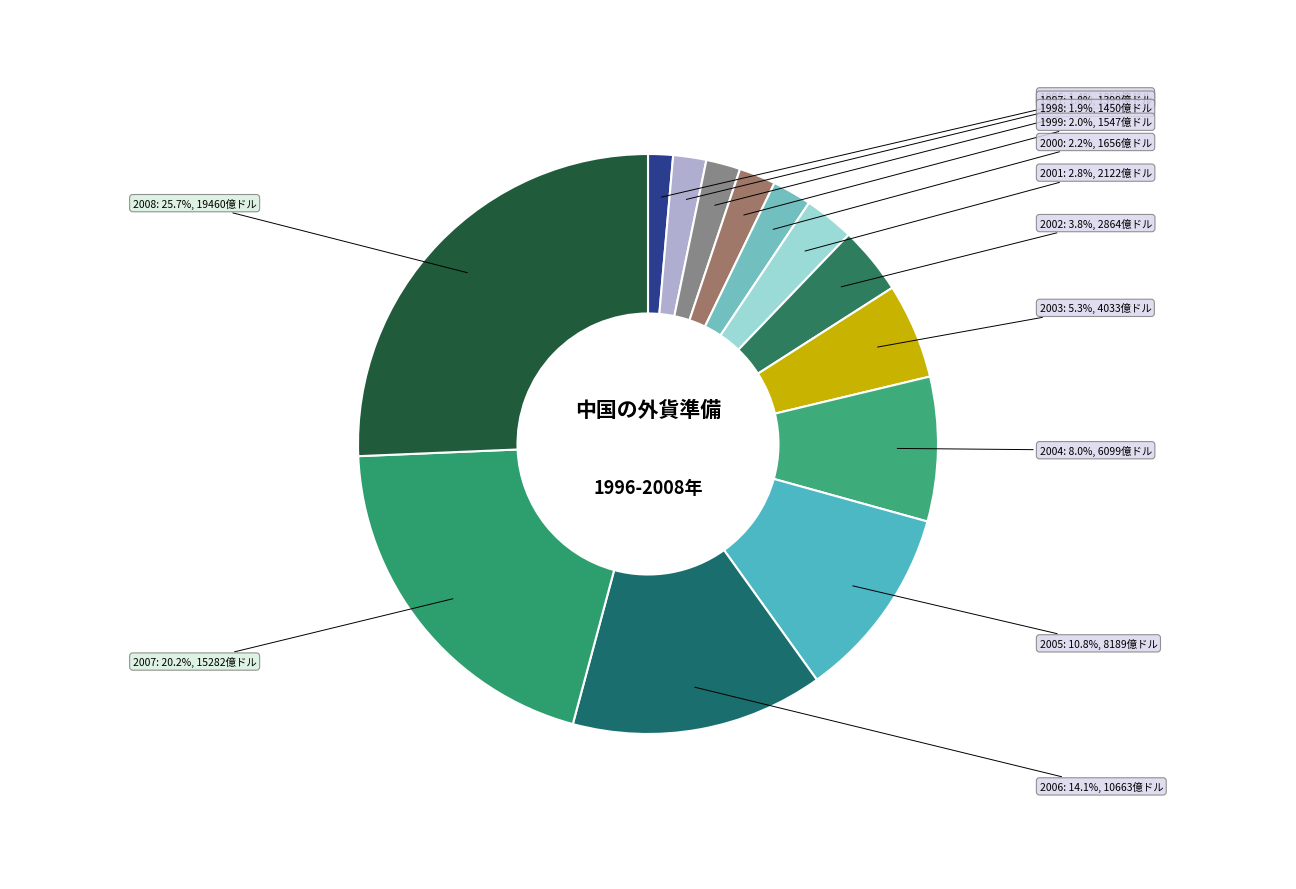

To the nearest percent, what is the difference between the largest and smallest slice percentages?

24%